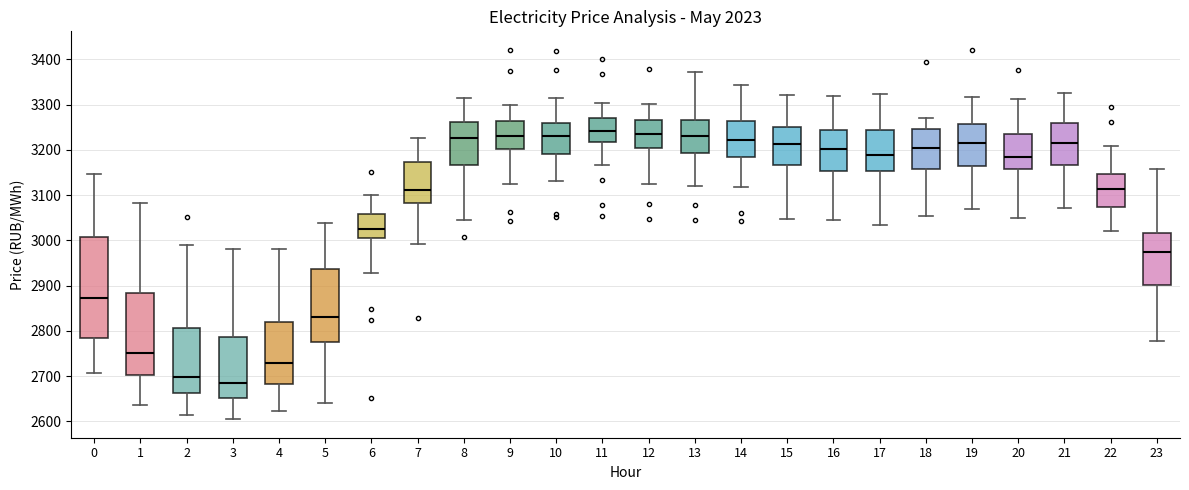

Reading left to right, read every box against the y-axis: the position of its median line, the range the box covers, and the ends of its whiskers. The values are not printed on the chart, so give them approximately, as read against the axis.

0: median 2870, box 2790 to 3010, whiskers 2710 to 3150
1: median 2750, box 2700 to 2880, whiskers 2640 to 3080
2: median 2700, box 2660 to 2810, whiskers 2610 to 2990
3: median 2690, box 2650 to 2790, whiskers 2600 to 2980
4: median 2730, box 2680 to 2820, whiskers 2620 to 2980
5: median 2830, box 2780 to 2940, whiskers 2640 to 3040
6: median 3020, box 3000 to 3060, whiskers 2930 to 3100
7: median 3110, box 3080 to 3170, whiskers 2990 to 3230
8: median 3230, box 3170 to 3260, whiskers 3050 to 3310
9: median 3230, box 3200 to 3260, whiskers 3120 to 3300
10: median 3230, box 3190 to 3260, whiskers 3130 to 3320
11: median 3240, box 3220 to 3270, whiskers 3170 to 3300
12: median 3230, box 3200 to 3270, whiskers 3120 to 3300
13: median 3230, box 3190 to 3270, whiskers 3120 to 3370
14: median 3220, box 3180 to 3260, whiskers 3120 to 3340
15: median 3210, box 3170 to 3250, whiskers 3050 to 3320
16: median 3200, box 3150 to 3240, whiskers 3050 to 3320
17: median 3190, box 3150 to 3240, whiskers 3030 to 3320
18: median 3200, box 3160 to 3250, whiskers 3050 to 3270
19: median 3210, box 3160 to 3260, whiskers 3070 to 3320
20: median 3180, box 3160 to 3240, whiskers 3050 to 3310
21: median 3210, box 3170 to 3260, whiskers 3070 to 3330
22: median 3110, box 3070 to 3150, whiskers 3020 to 3210
23: median 2980, box 2900 to 3020, whiskers 2780 to 3160